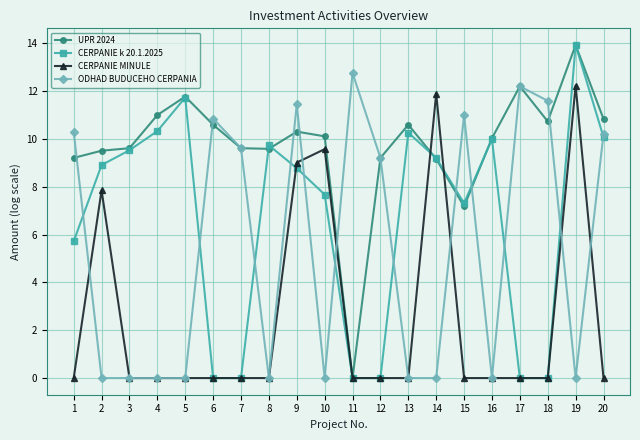

True or false: CERPANIE k 20.1.2025 has more than 1 points higher than both neighbors.

True